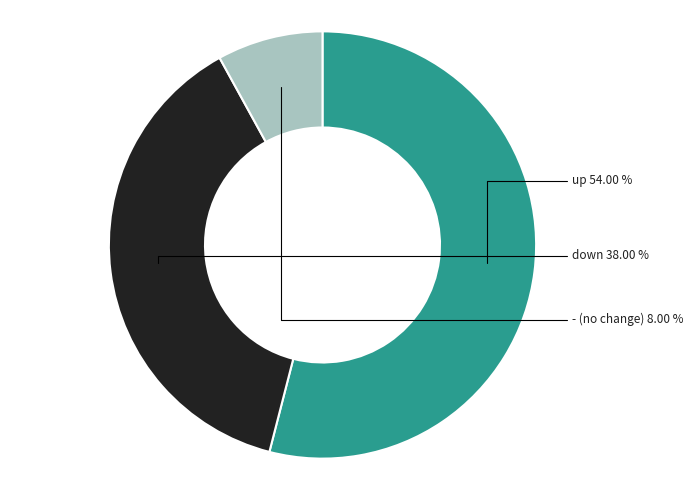

Is there any slice that represents more than half of the pie?

Yes